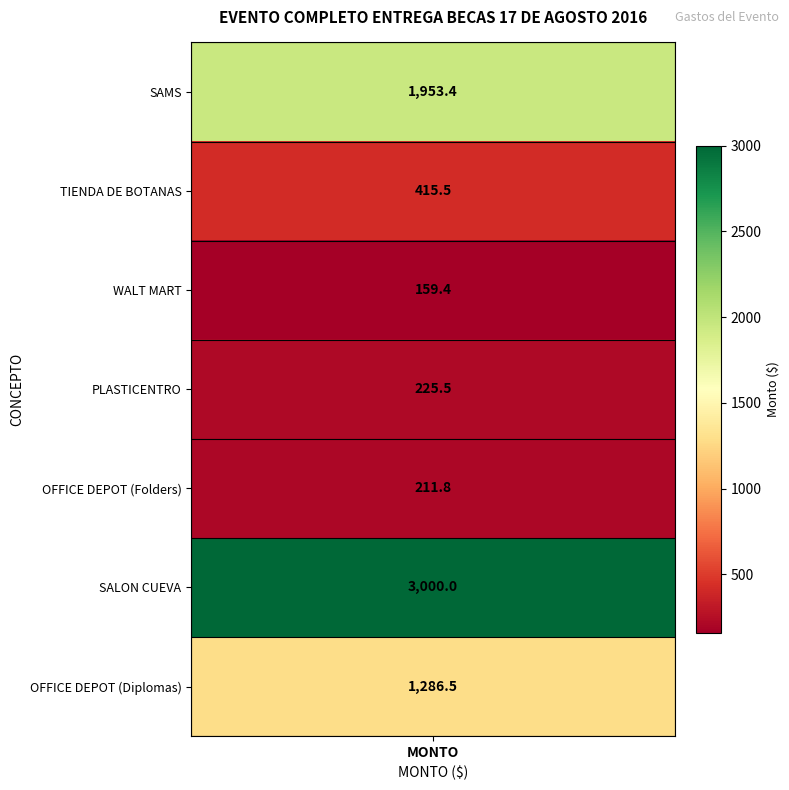

List the labels in order of value, largest first.

SALON CUEVA, SAMS, OFFICE DEPOT (Diplomas), TIENDA DE BOTANAS, PLASTICENTRO, OFFICE DEPOT (Folders), WALT MART